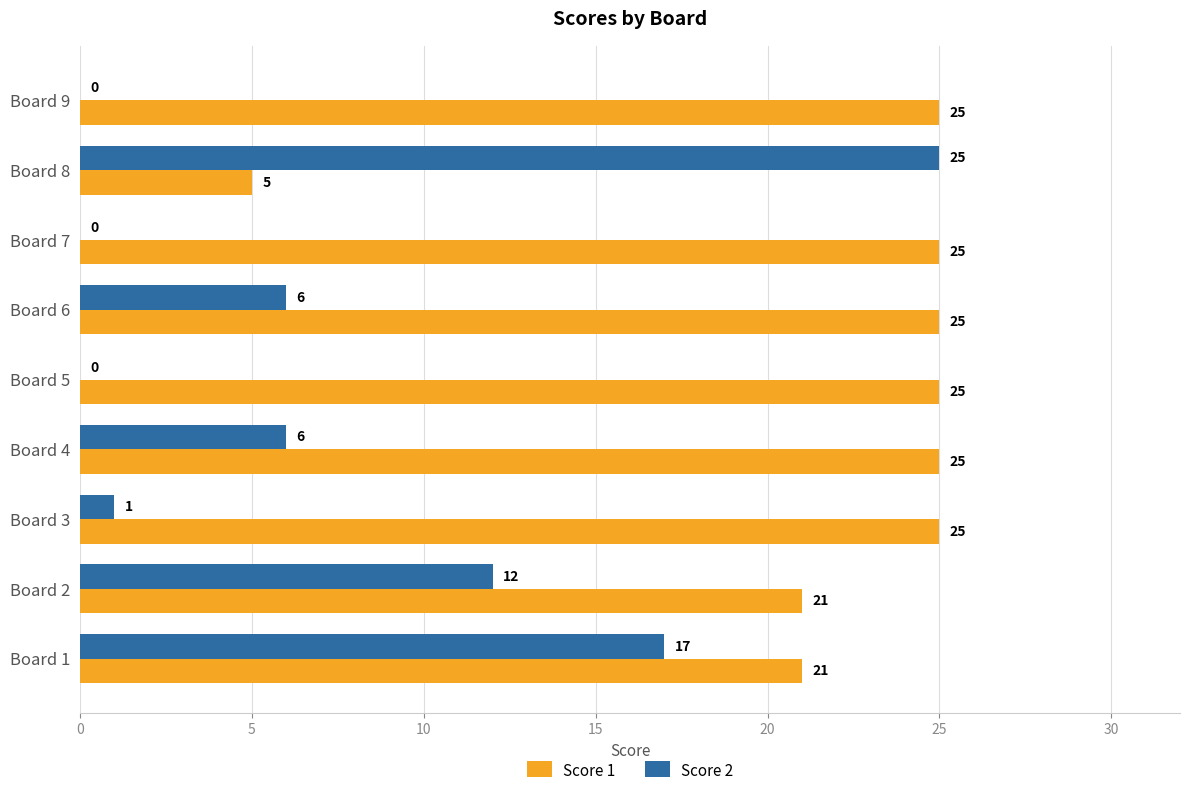

The value of Score 2 at Board 2 is 12. True or false?

True